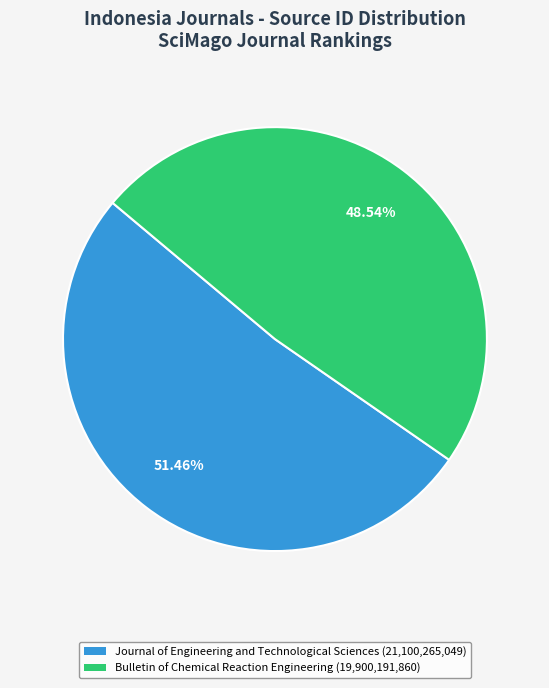

To the nearest percent, what is the difference between the largest and smallest slice percentages?

3%